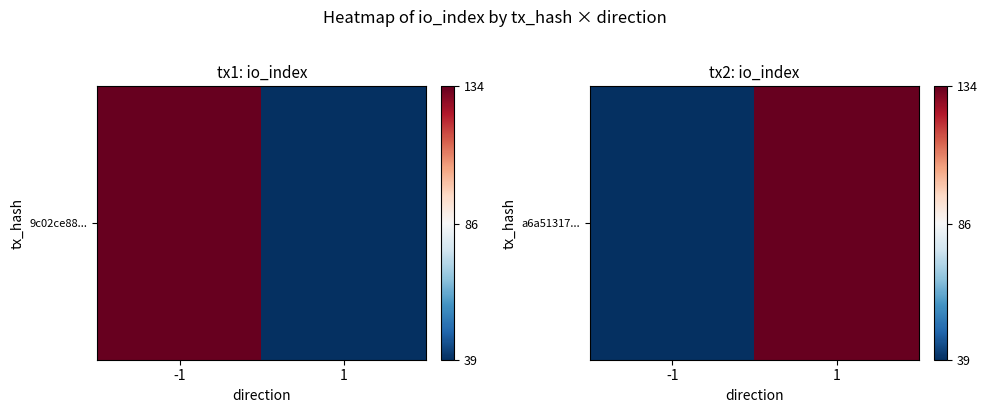

Which has a higher value, -1 or 1?

1